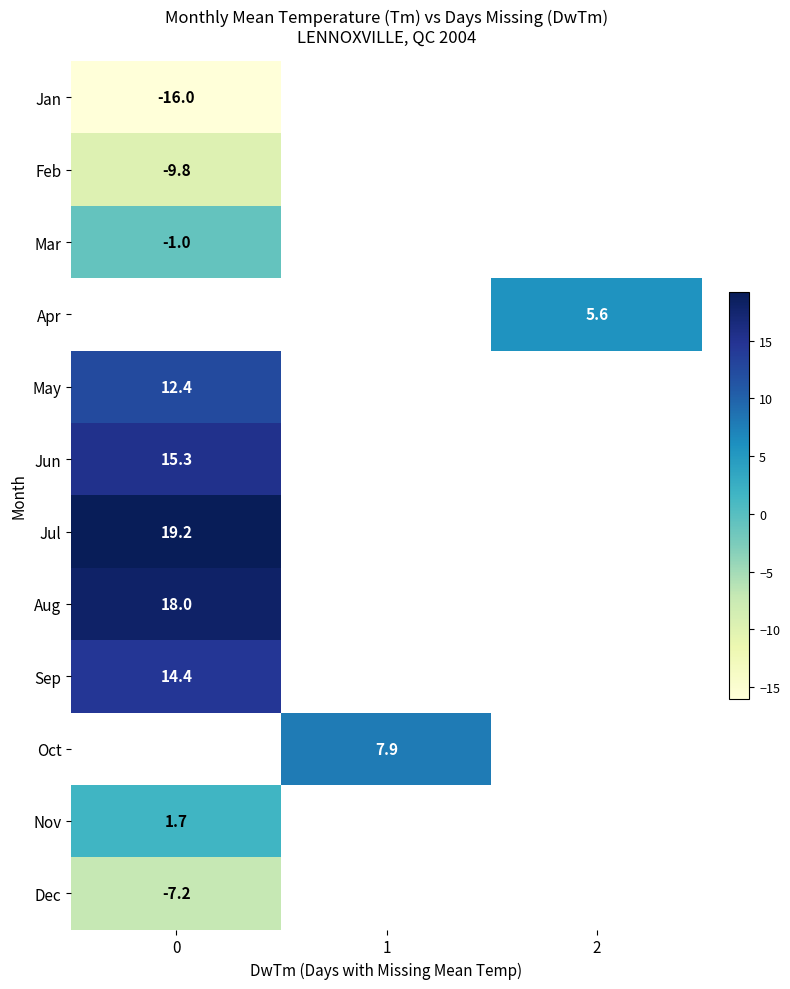

List the labels in order of row_5 value, largest first.

0, 1, 2